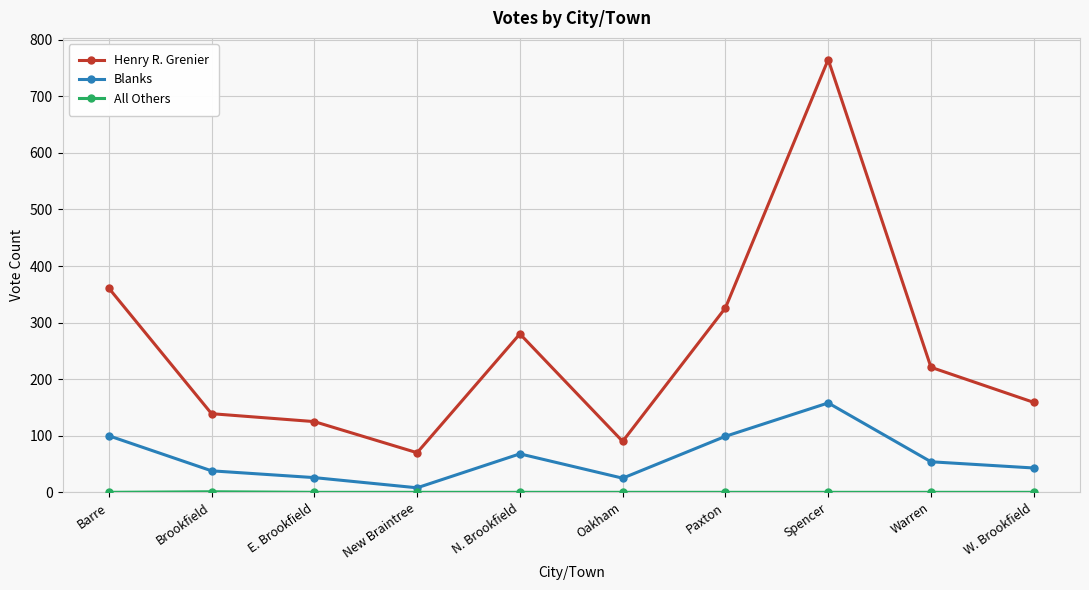

True or false: Blanks and Henry R. Grenier intersect in this chart.

False